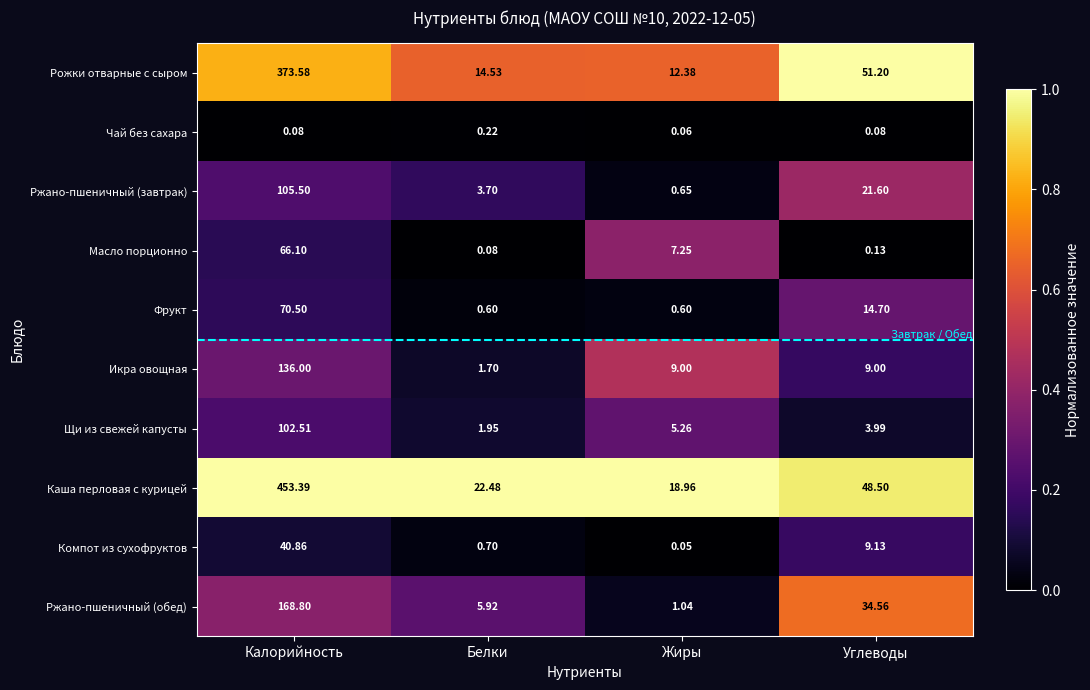

At which label is Ржано-пшеничный (завтрак) closest to 53?

Углеводы